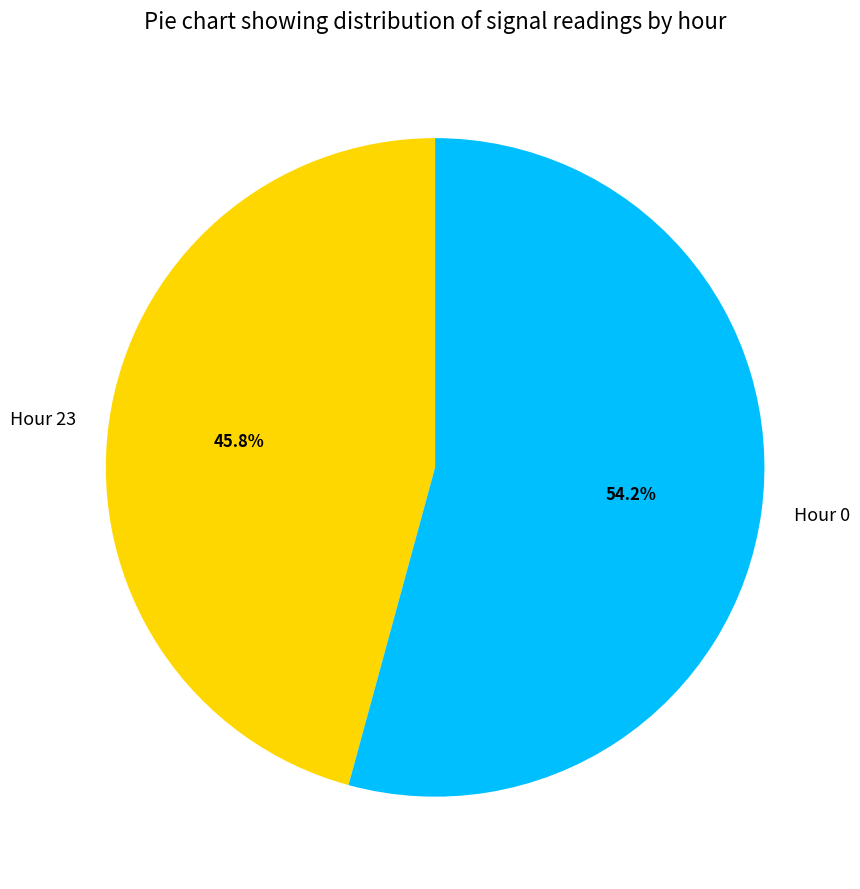

What percentage is the Hour 0 slice, to the nearest percent?

54%